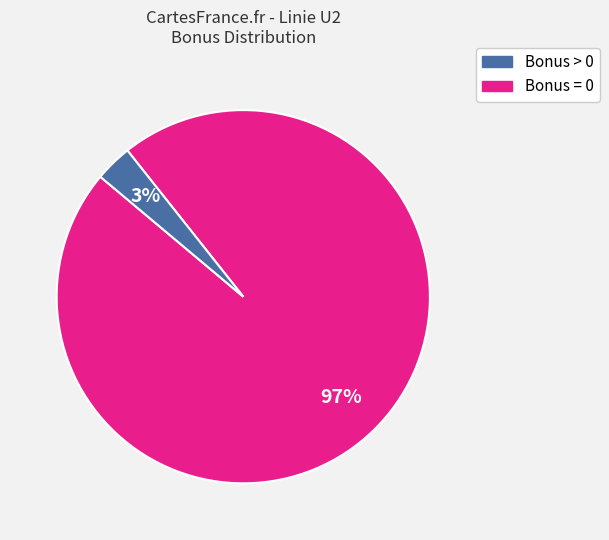

Count the number of slices in the pie.

2